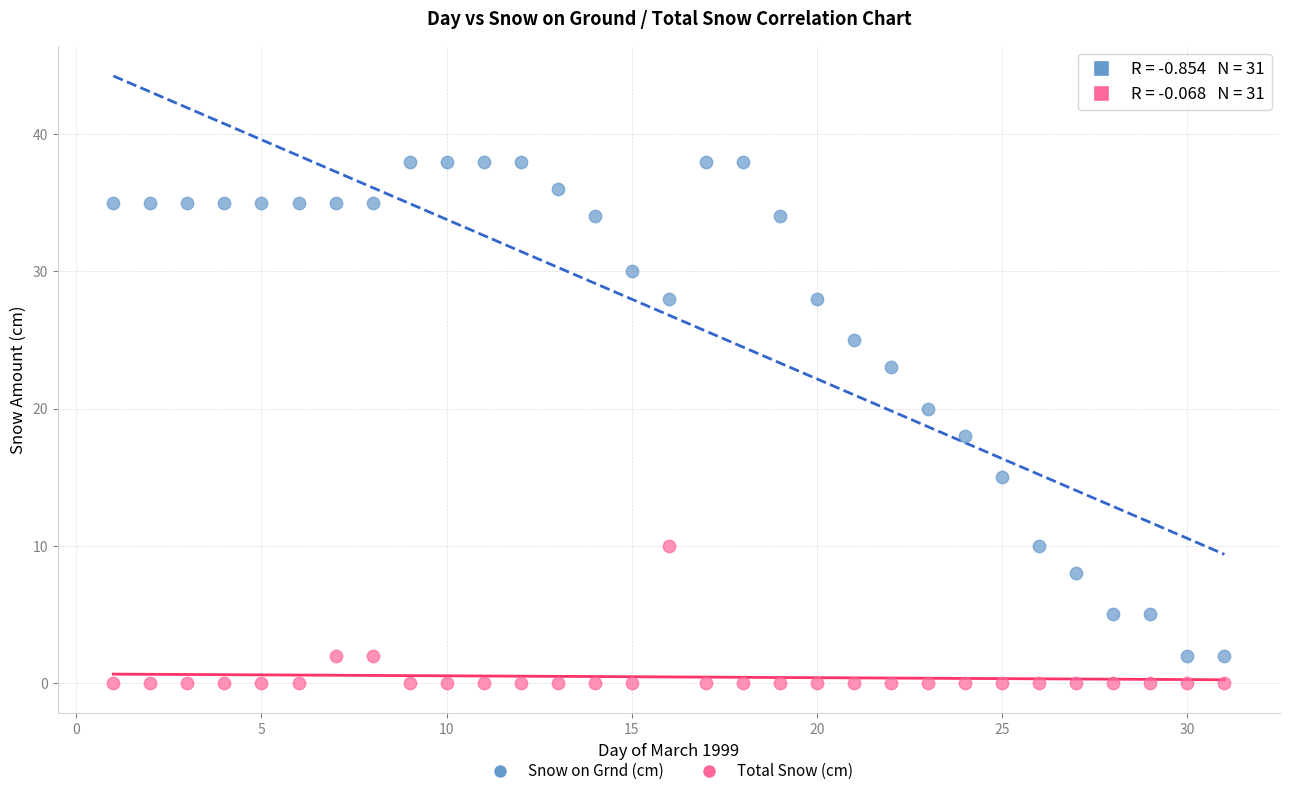

Which series has the largest Y range (max minus min)?

Snow on Grnd (cm)